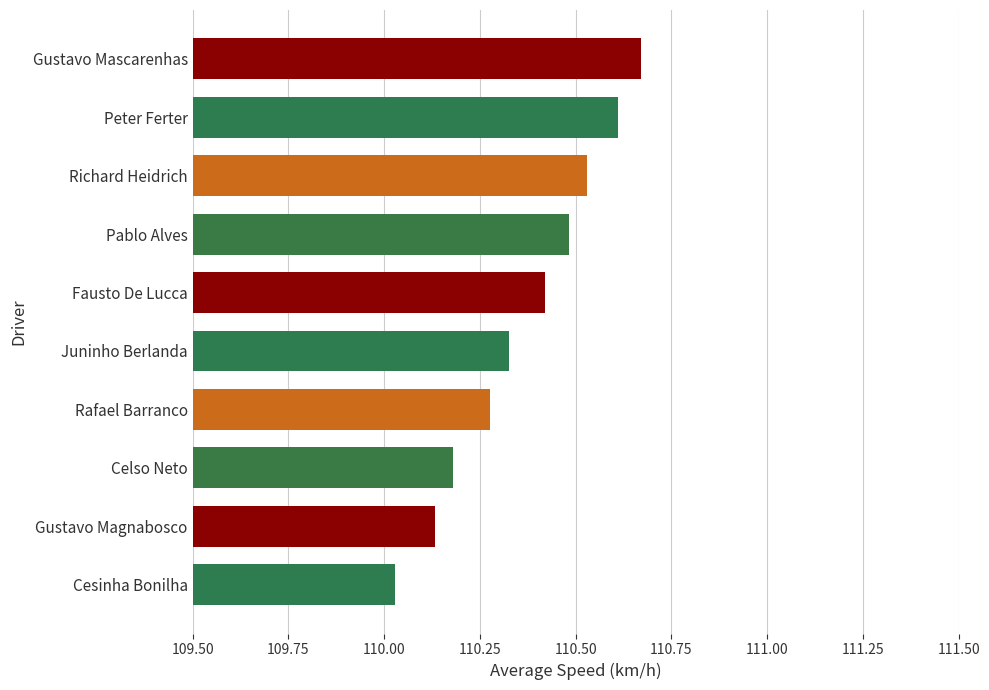

What is the sum of all values?

1103.7